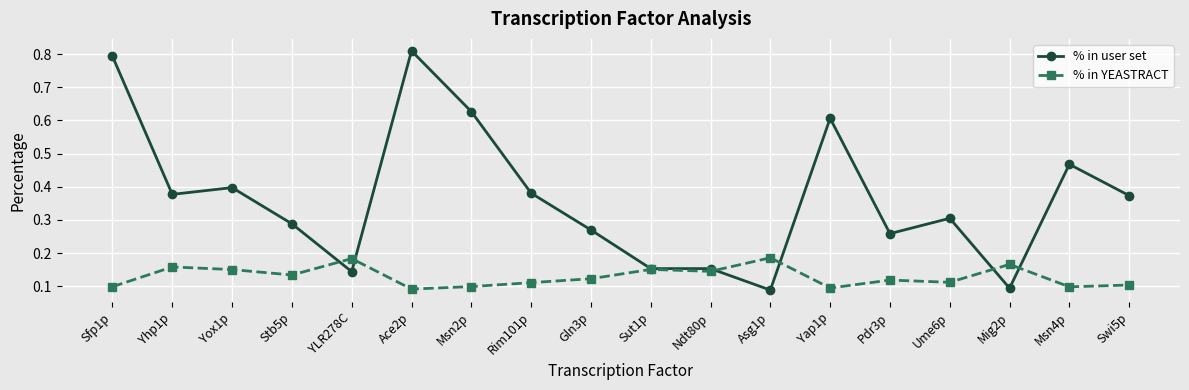

How many lines are shown in the chart?

2